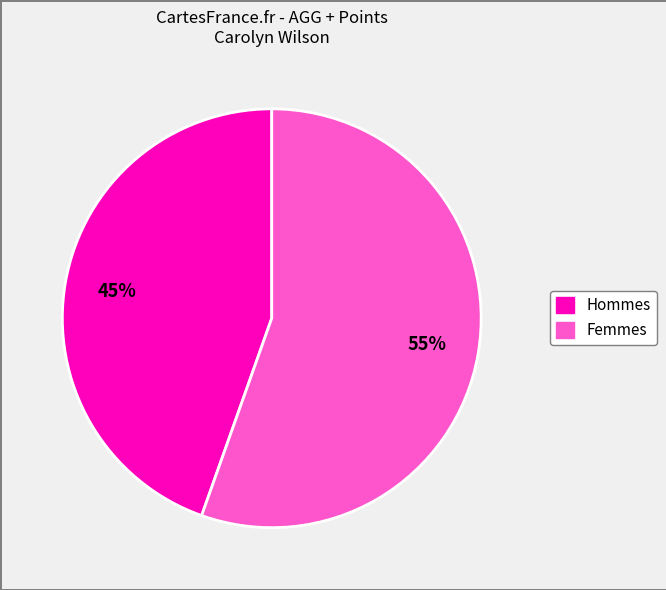

Is there a majority slice in this chart?

Yes